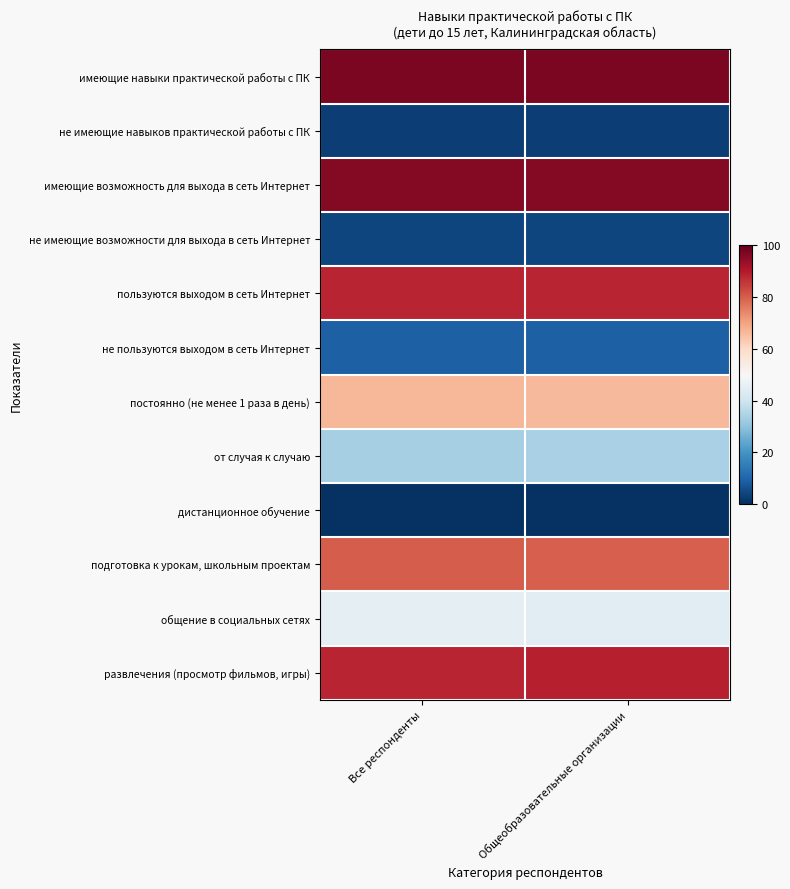

How many data points does each series have?

2